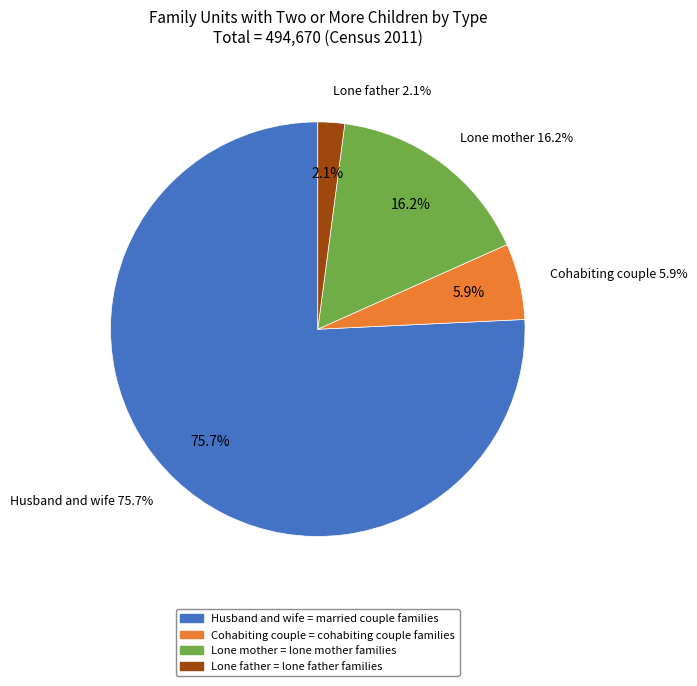

What is the ratio of the value at Cohabiting couple to the value at Husband and wife?

0.1